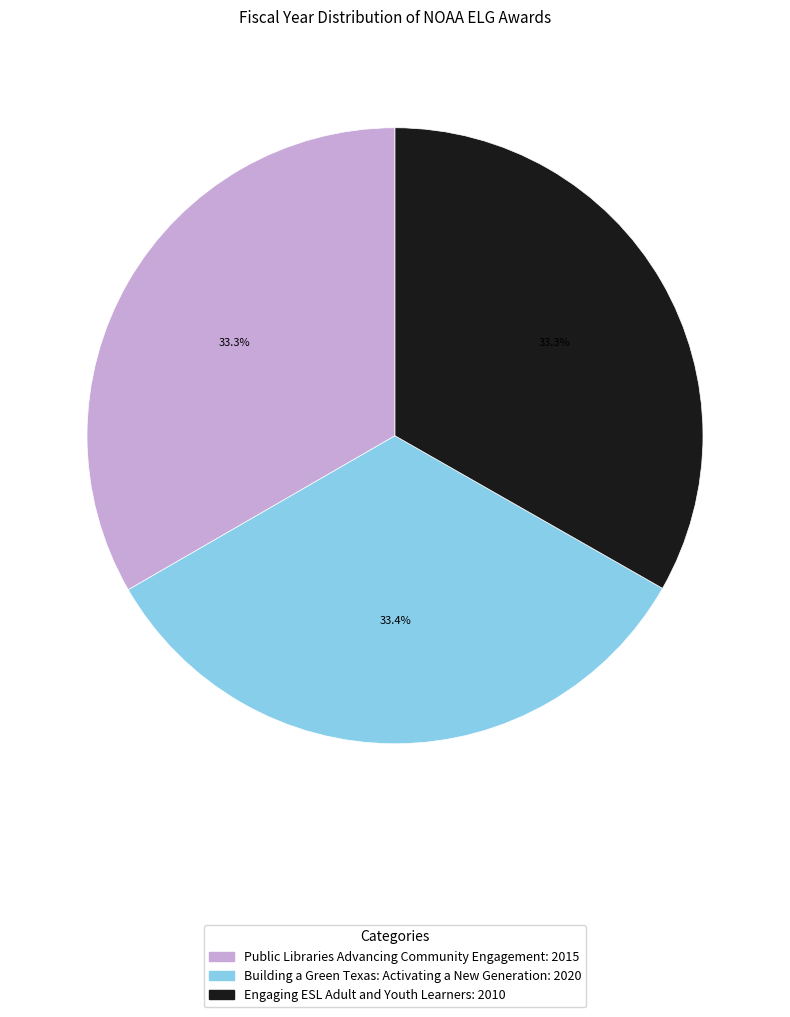

To the nearest percent, what percentage of the pie is Building a Green Texas: Activating a New Generation?

33%